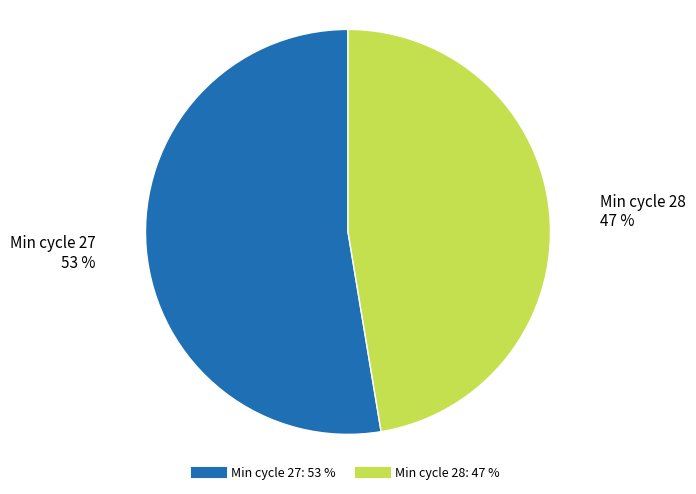

Does any single category account for the majority?

Yes